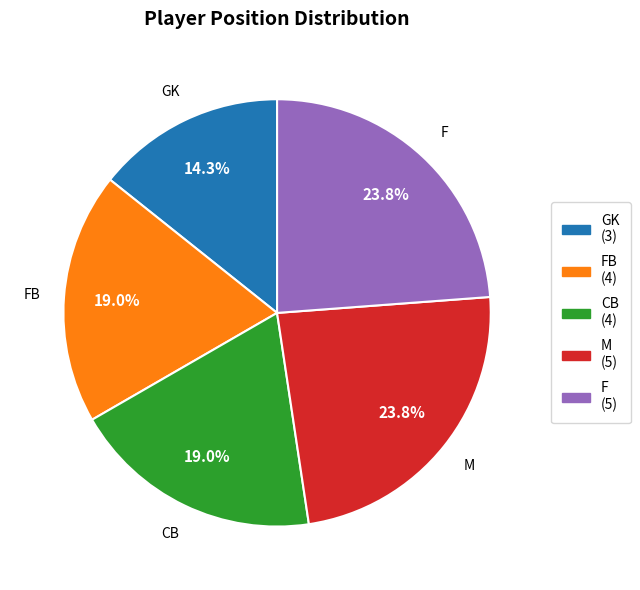

Does any single category account for the majority?

No